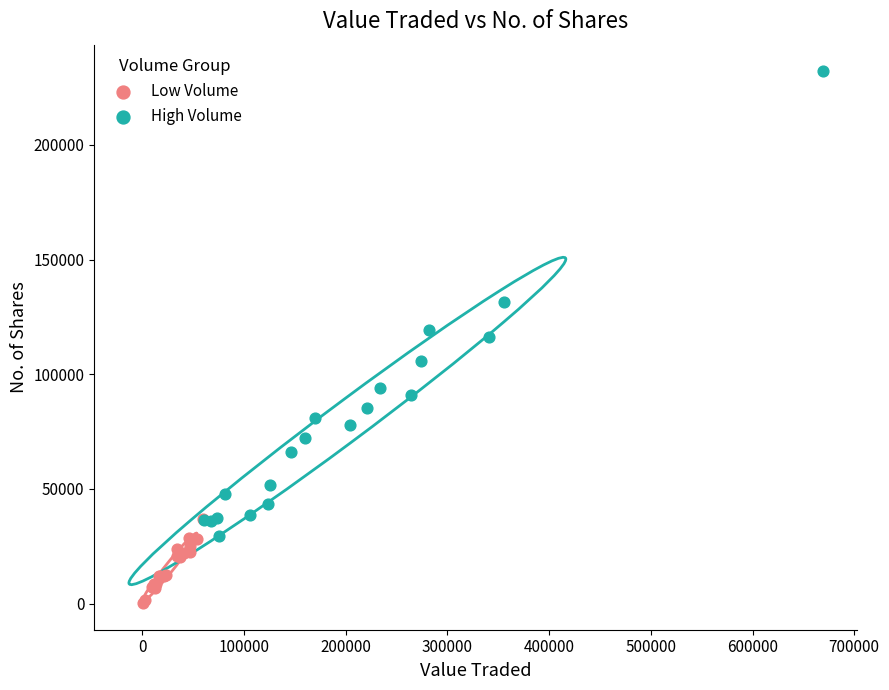

Which series reaches the maximum Y coordinate?

High Volume